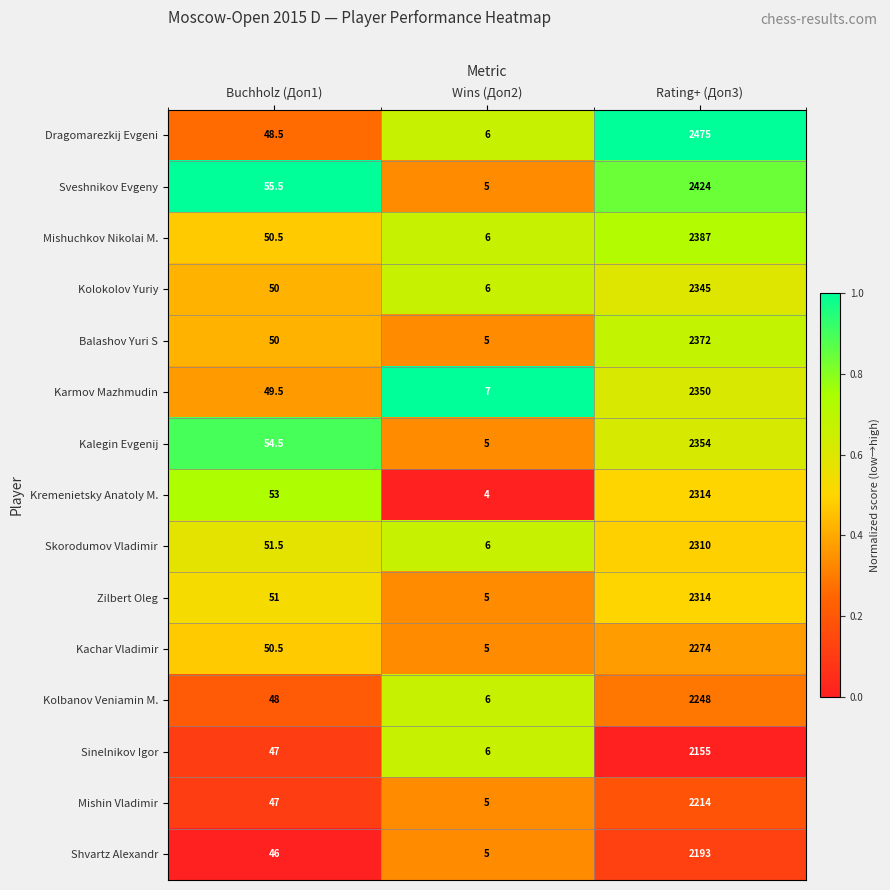

The Zilbert Oleg series shows 2.5 at Wins (Доп2). True or false?

False